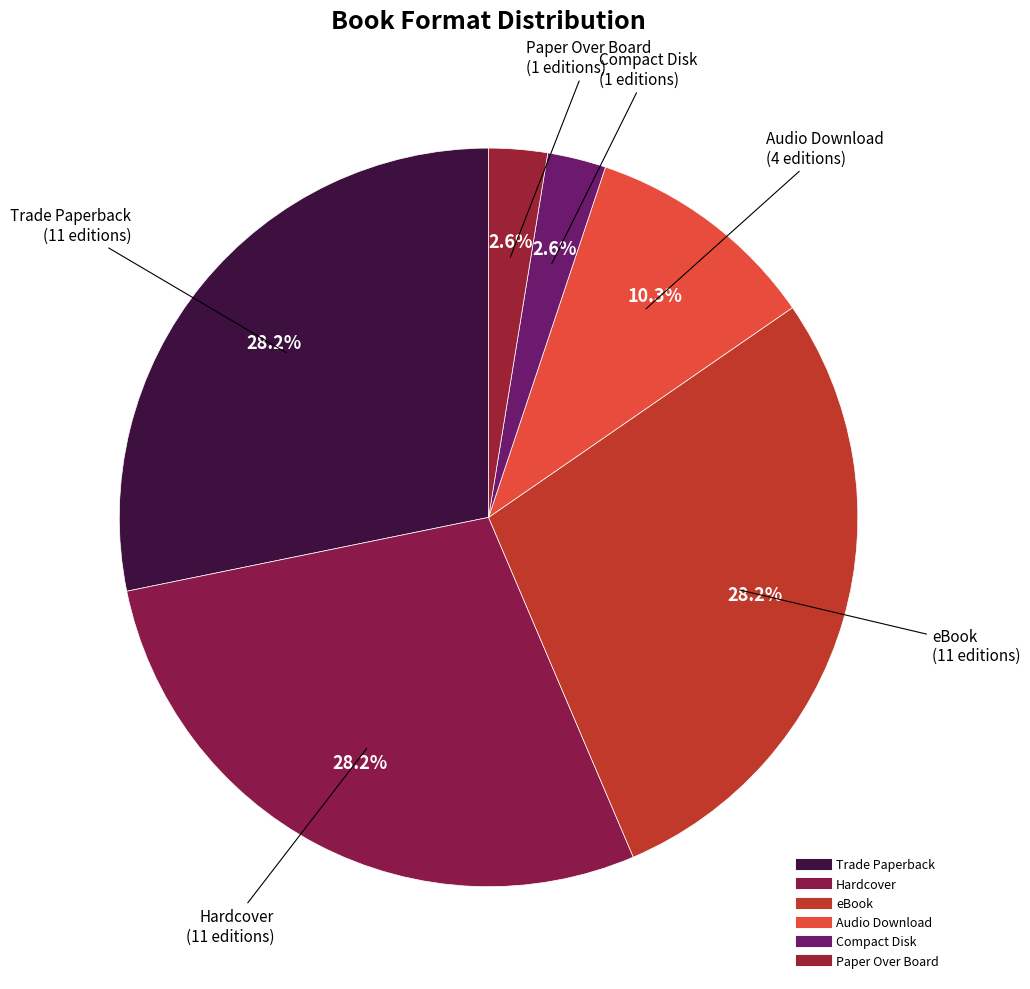

Combined, do Paper Over Board and eBook account for over 50%?

No